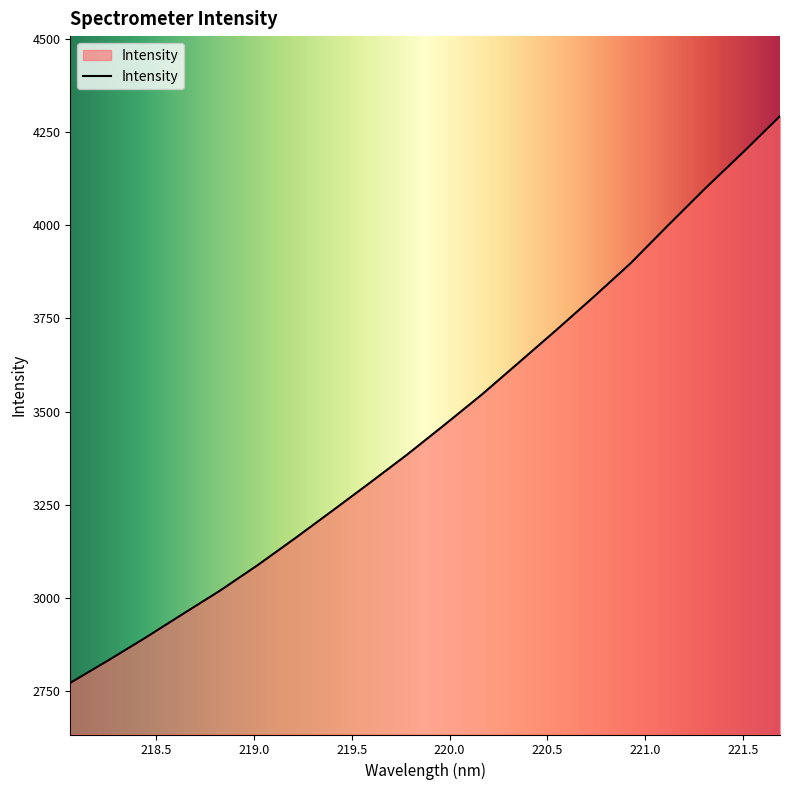

What is the difference between the maximum and minimum values?

1521.0